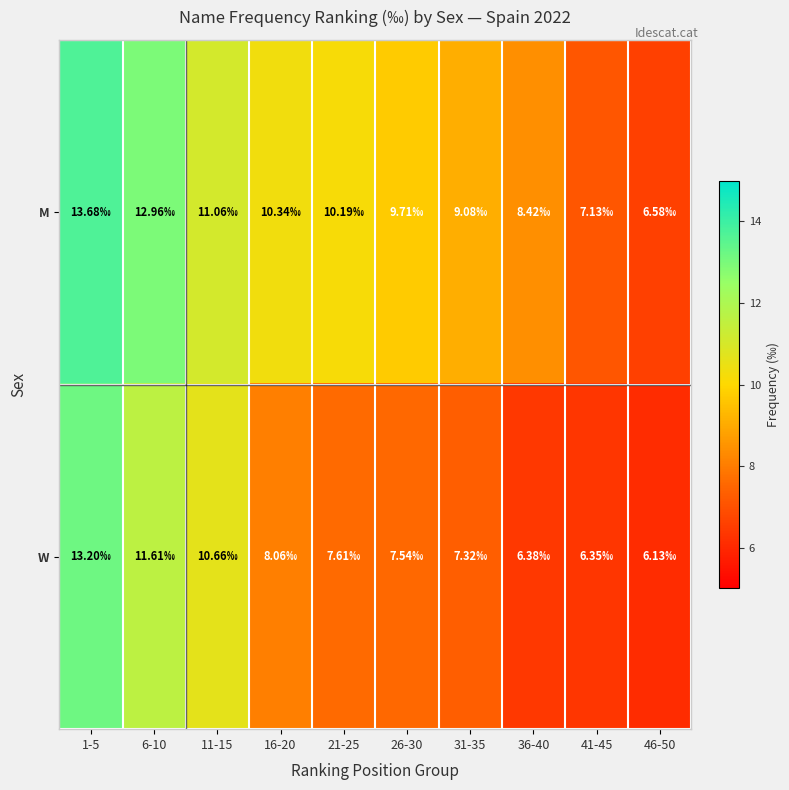

Reading left to right, list all the values displayed in this chart.

M: 1-5=13.7	6-10=13.0	11-15=11.1	16-20=10.3	21-25=10.2	26-30=9.7	31-35=9.1	36-40=8.4	41-45=7.1	46-50=6.6
W: 1-5=13.2	6-10=11.6	11-15=10.7	16-20=8.1	21-25=7.6	26-30=7.5	31-35=7.3	36-40=6.4	41-45=6.3	46-50=6.1